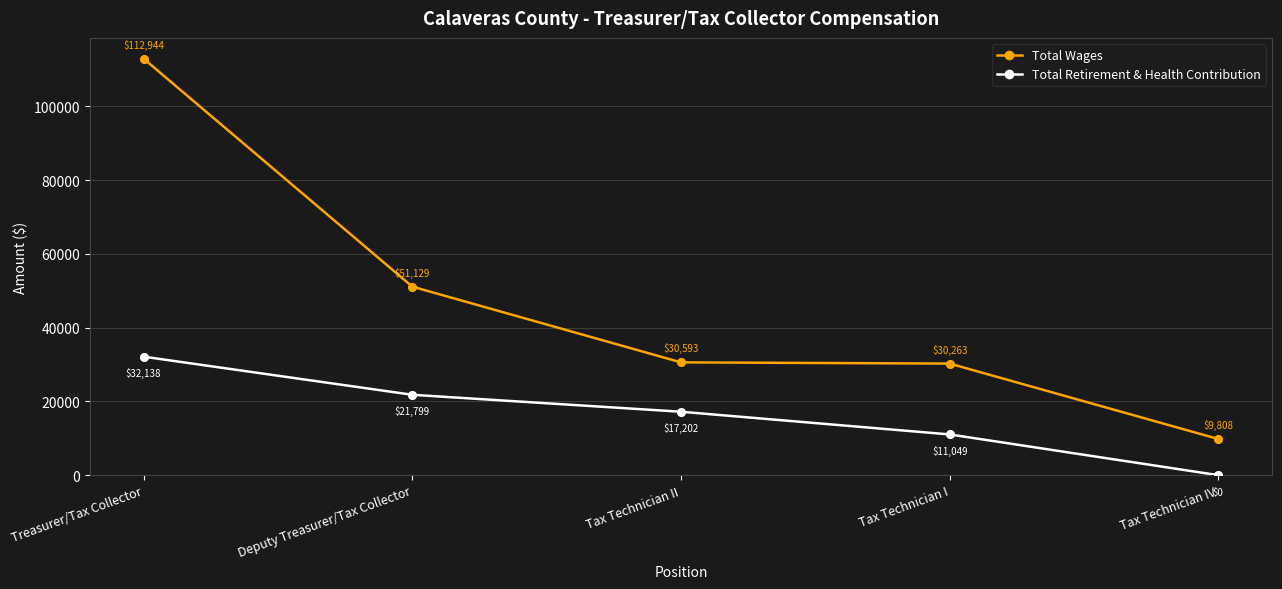

At which category is the sum across all series the highest?

Treasurer/Tax Collector